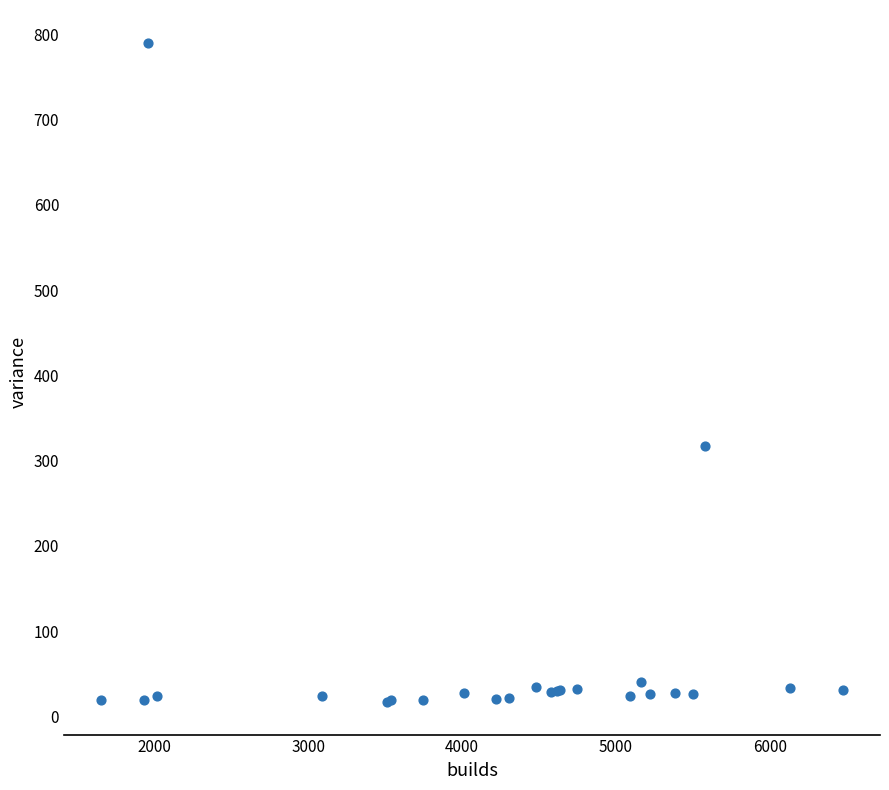

What Y value in the scatter plot is closest to 403?

317.4